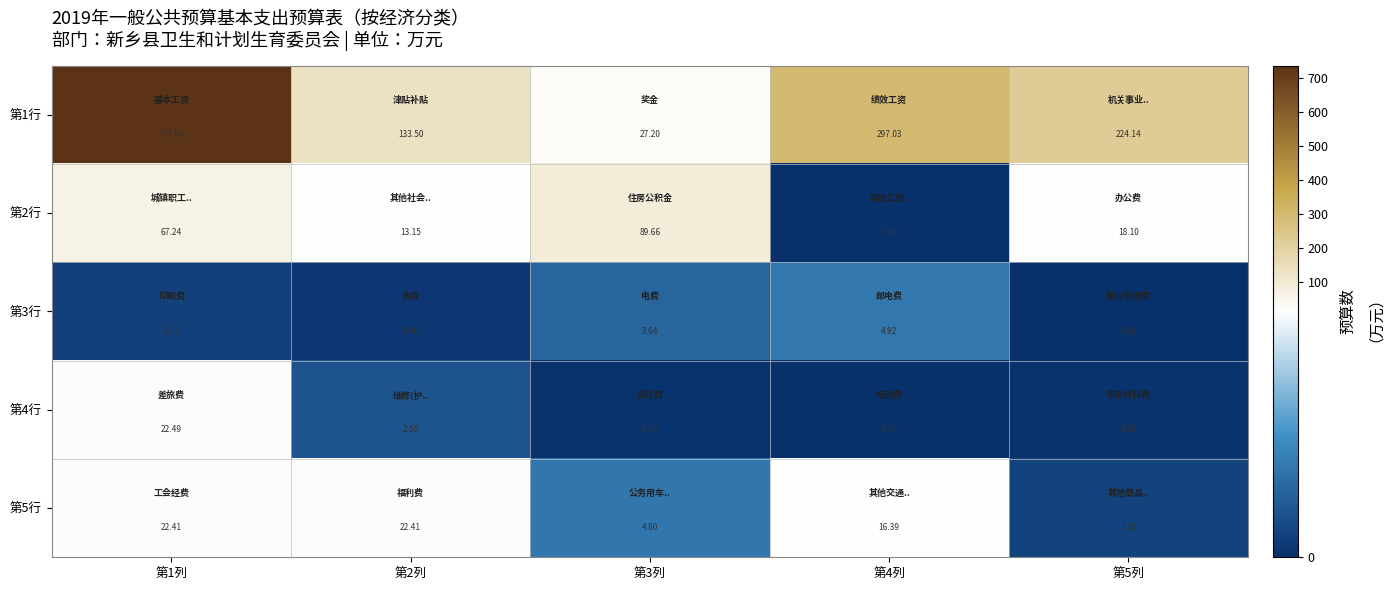

At how many categories does at least one series exceed 221?

3